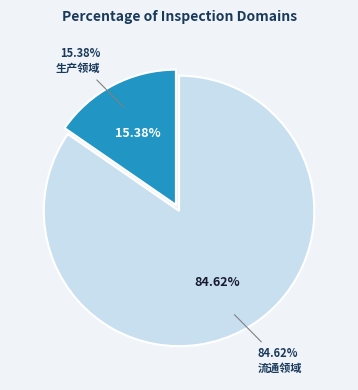

What percentage is the 生产领域 slice, to the nearest percent?

15%